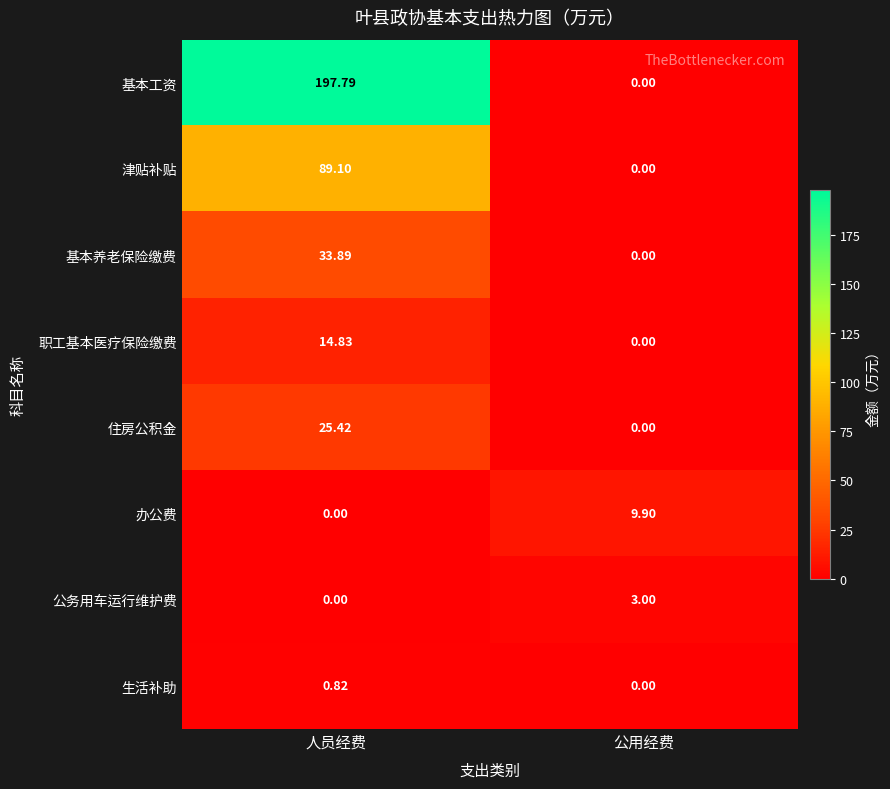

Which series has the largest total across all categories?

基本工资